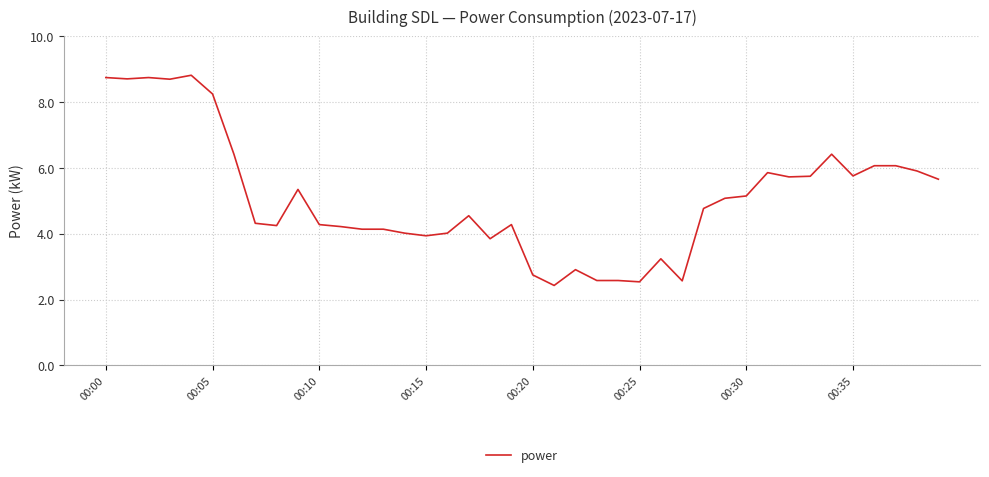

What is the difference between the maximum and minimum values?

6.4